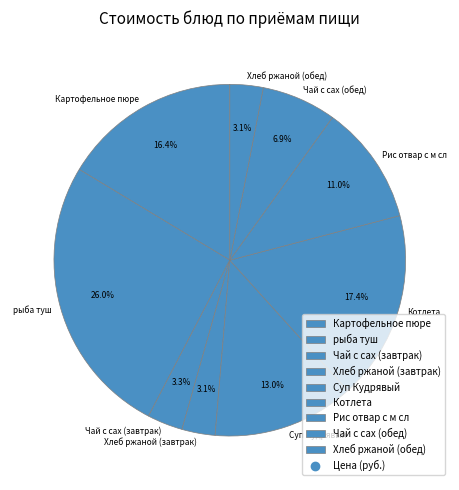

Between Котлета and рыба туш, which is larger?

рыба туш